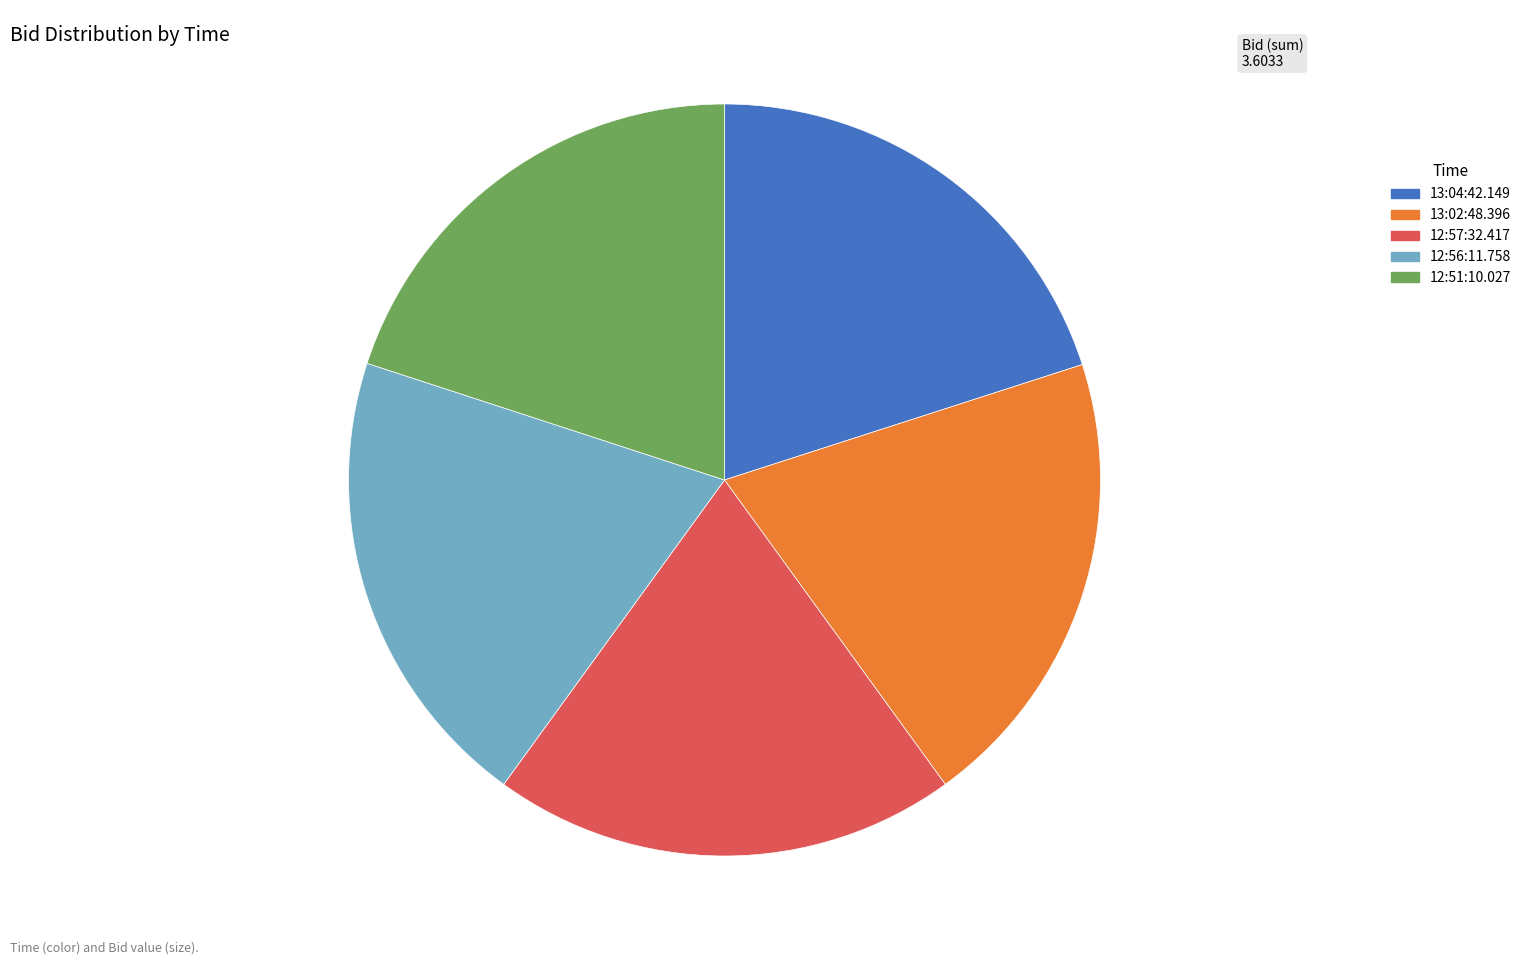

Do 13:02:48.396 and 13:04:42.149 together represent more than half of the pie?

No